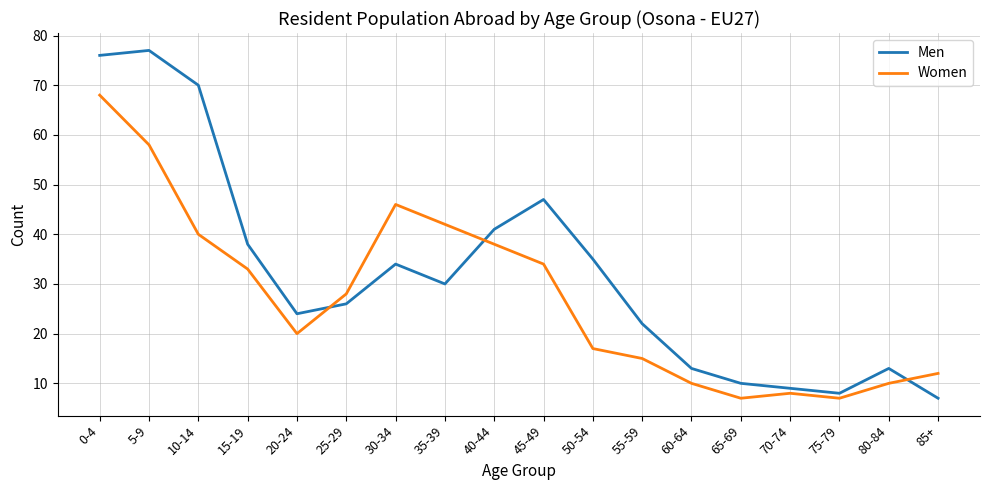

List the series in order of their overall mean, lowest first.

Women, Men